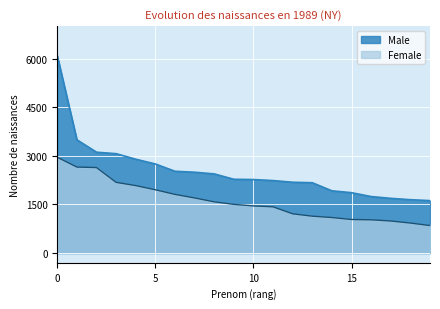

What is the greatest value displayed?

6086